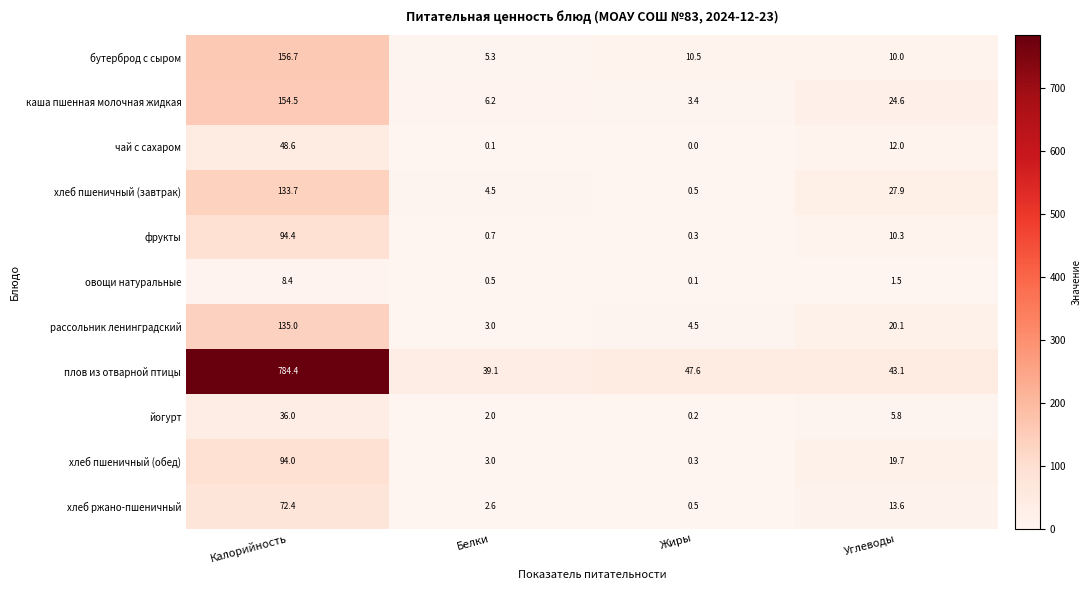

True or false: хлеб пшеничный (завтрак) has a value of 0.5 at Жиры.

True